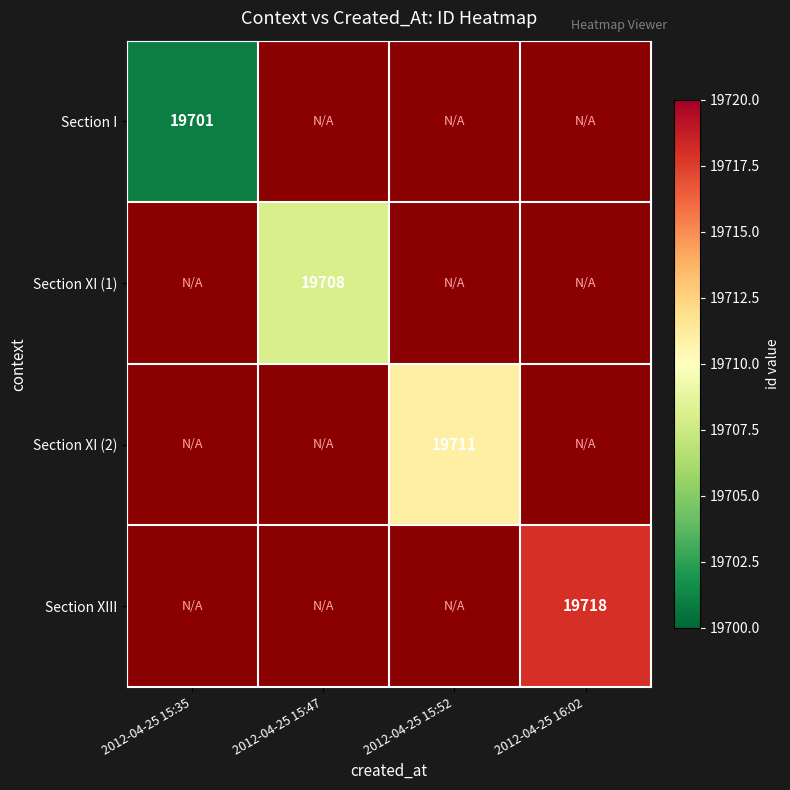

True or false: Section XI (1) has a value of 12821 at 2012-04-25 15:47.

False